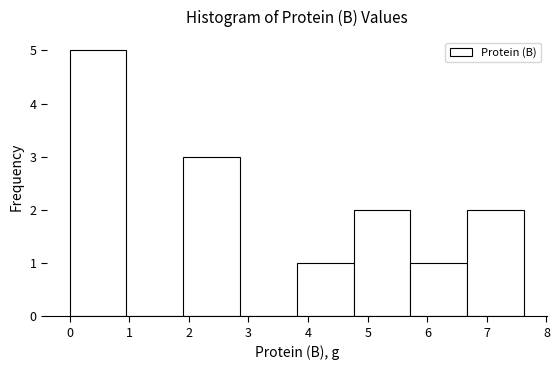

How tall is the bar that spans 1.9 to 2.9 on the x-axis? Neither the bar edges nor the heights are printed on the chart, so give them approximately, as read against the axes.

3